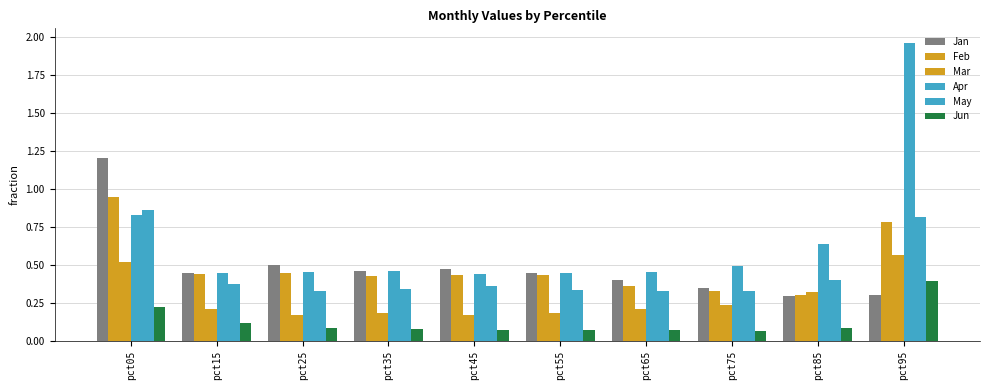

What is the minimum value for Feb?

0.3